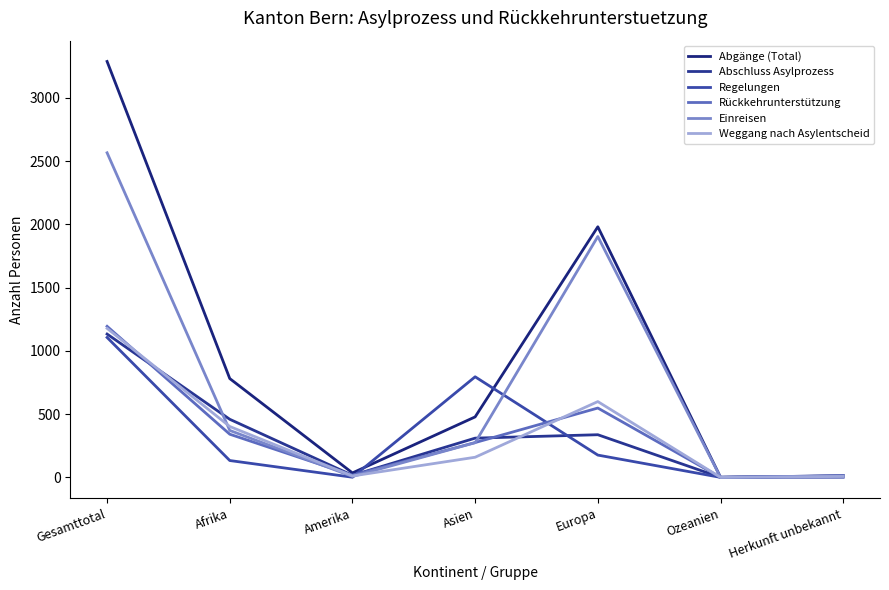

The value of Rückkehrunterstützung at Ozeanien is 0. True or false?

True